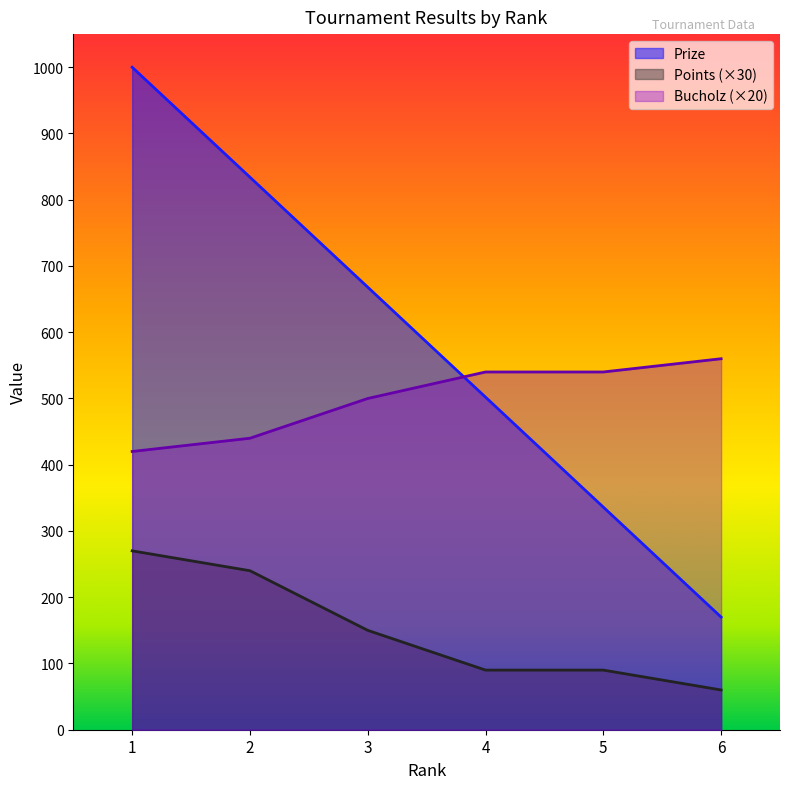

What is the value of the Prize point at the 6th from the left?

170